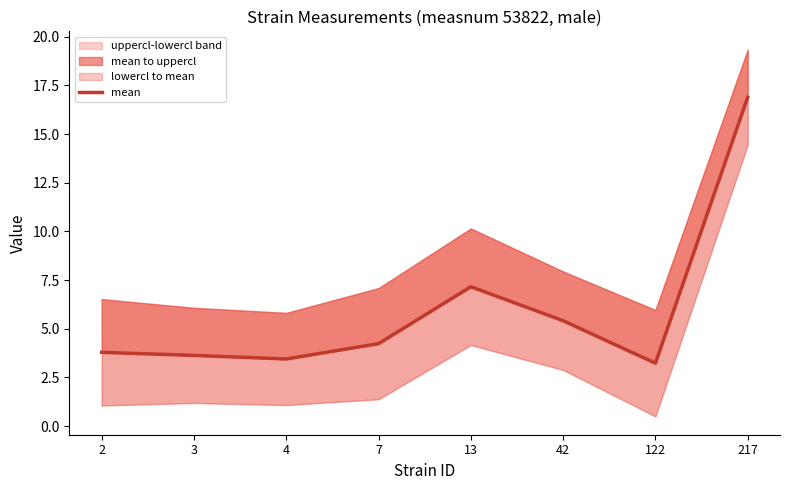

How many data points are above 4?

4